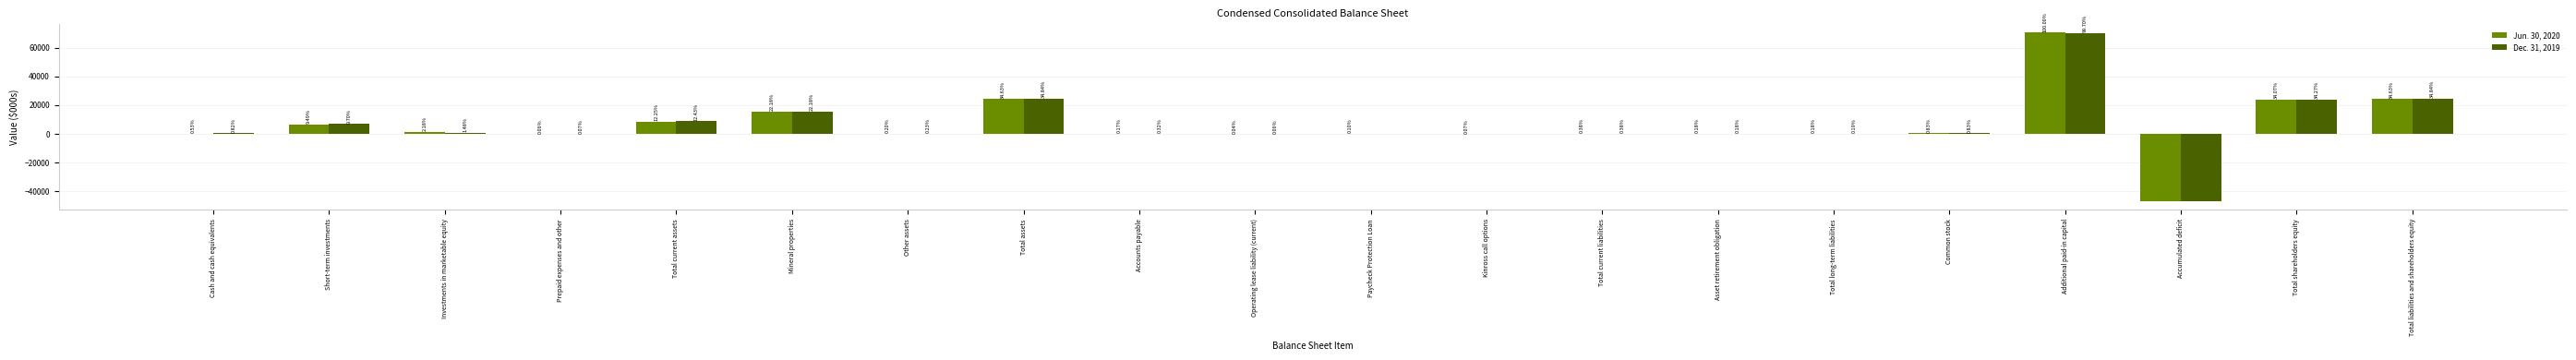

What is the value of the Jun. 30, 2020 bar at the 6th from the left?

15617